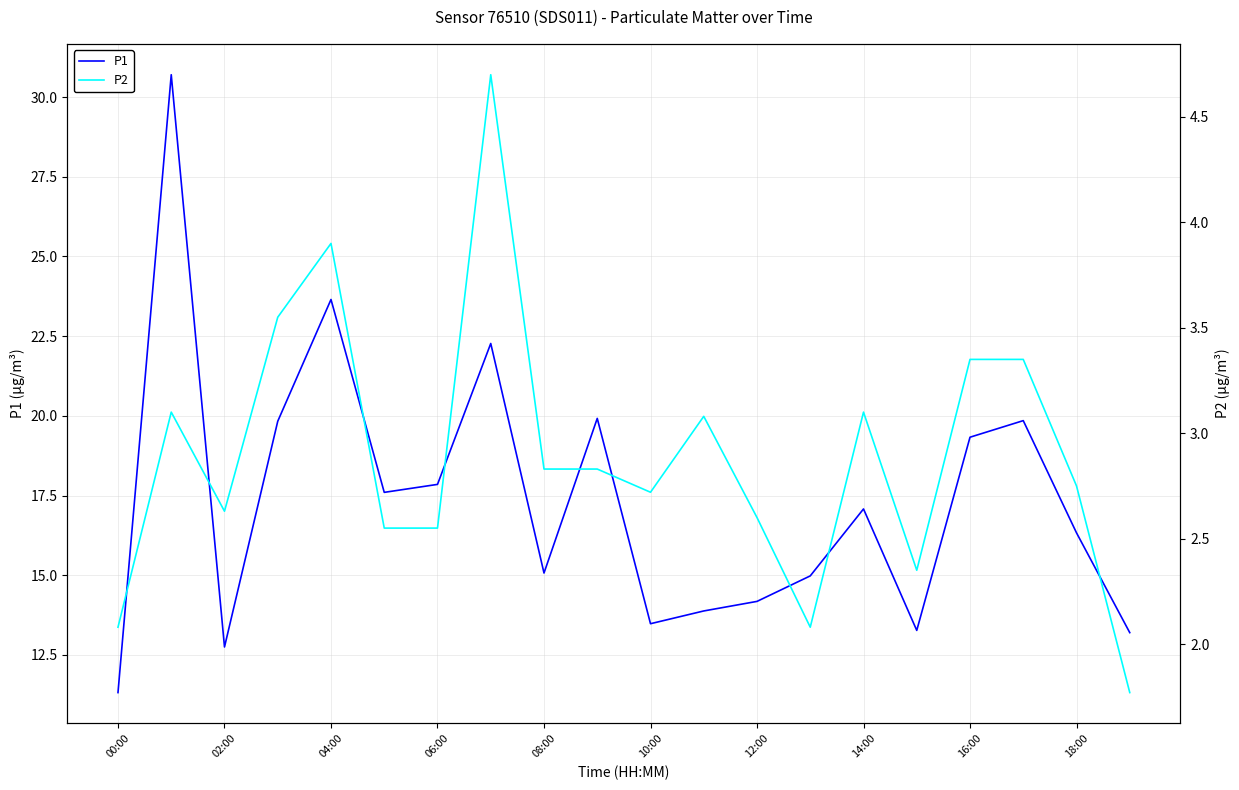

True or false: P2 and P1 intersect in this chart.

False